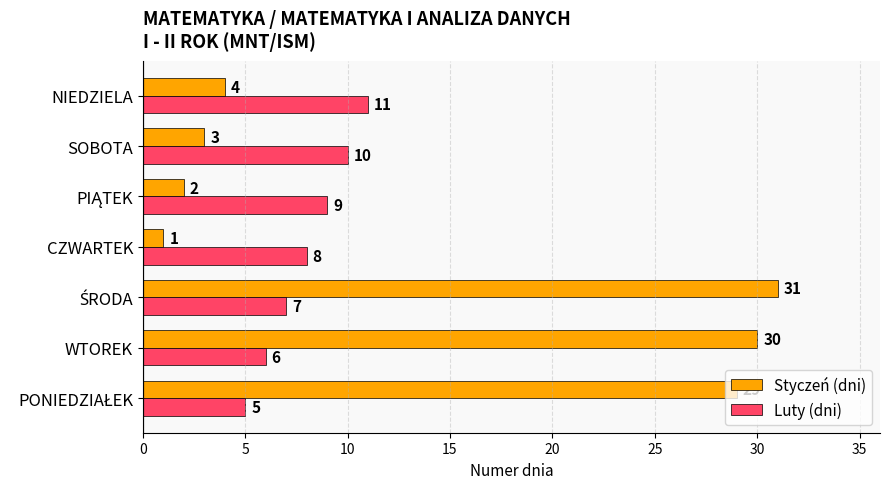

The Styczeń (dni) series shows 5 at SOBOTA. True or false?

False